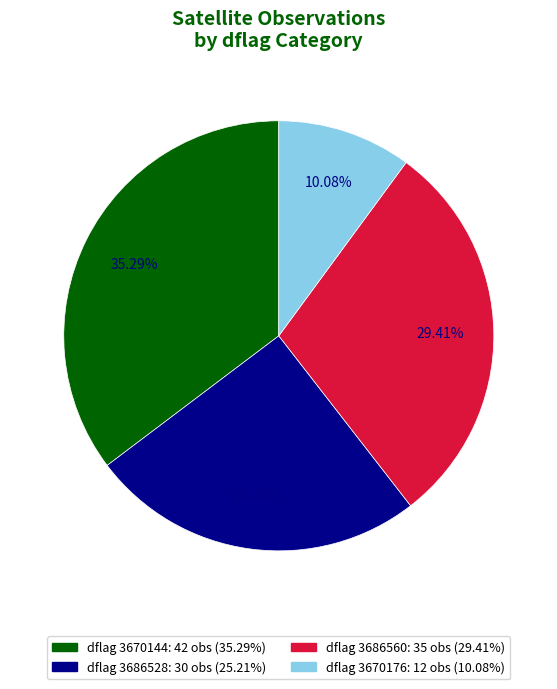

Is there any slice that represents more than half of the pie?

No